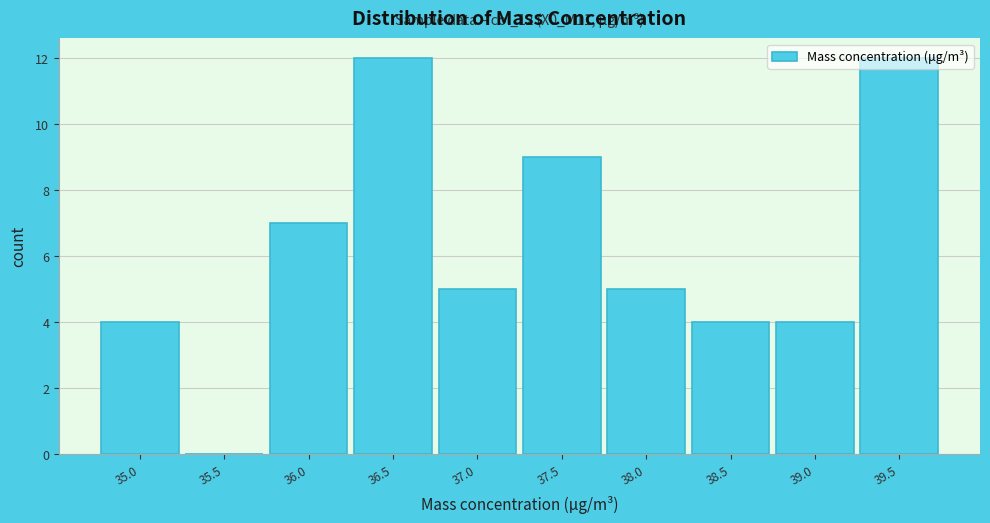

What is the sum of the values at 38.0 and 37.5?

14